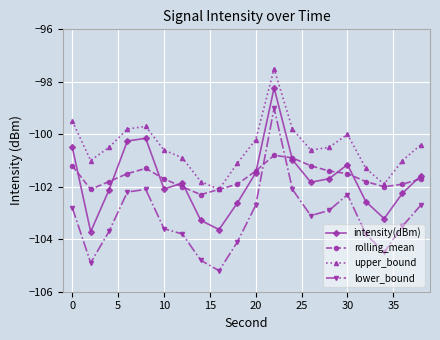

List the series in order of their peak value, lowest first.

rolling_mean, lower_bound, intensity(dBm), upper_bound